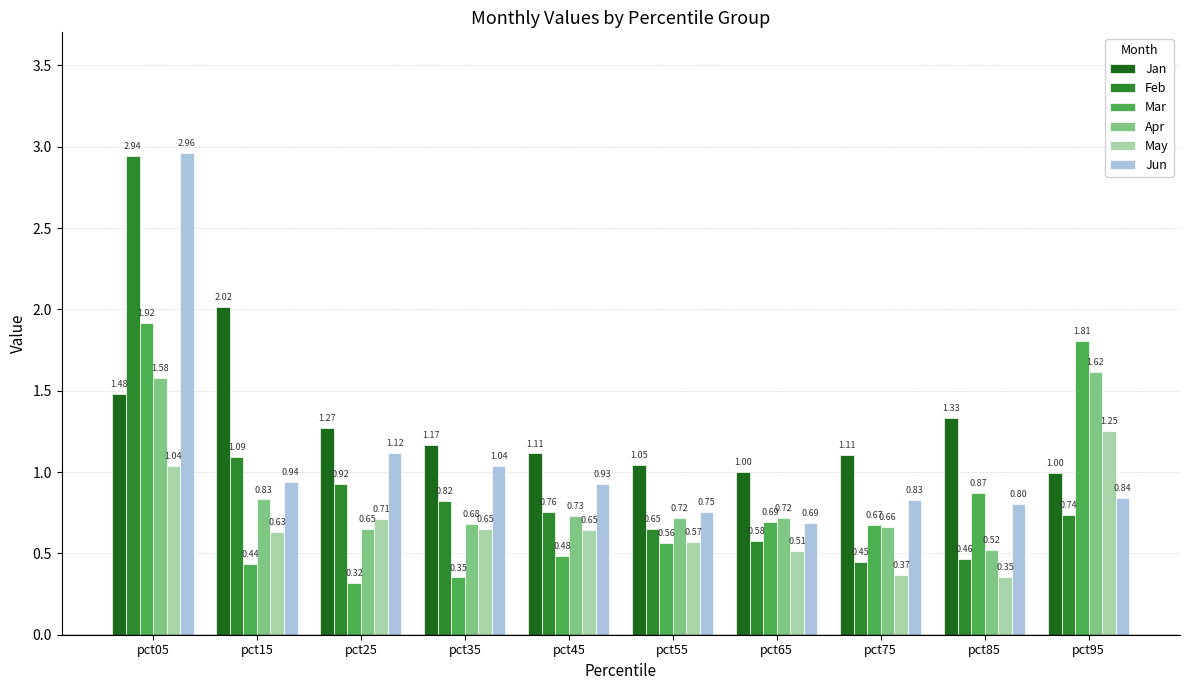

Are the bars grouped side by side (vs. stacked)?

Yes